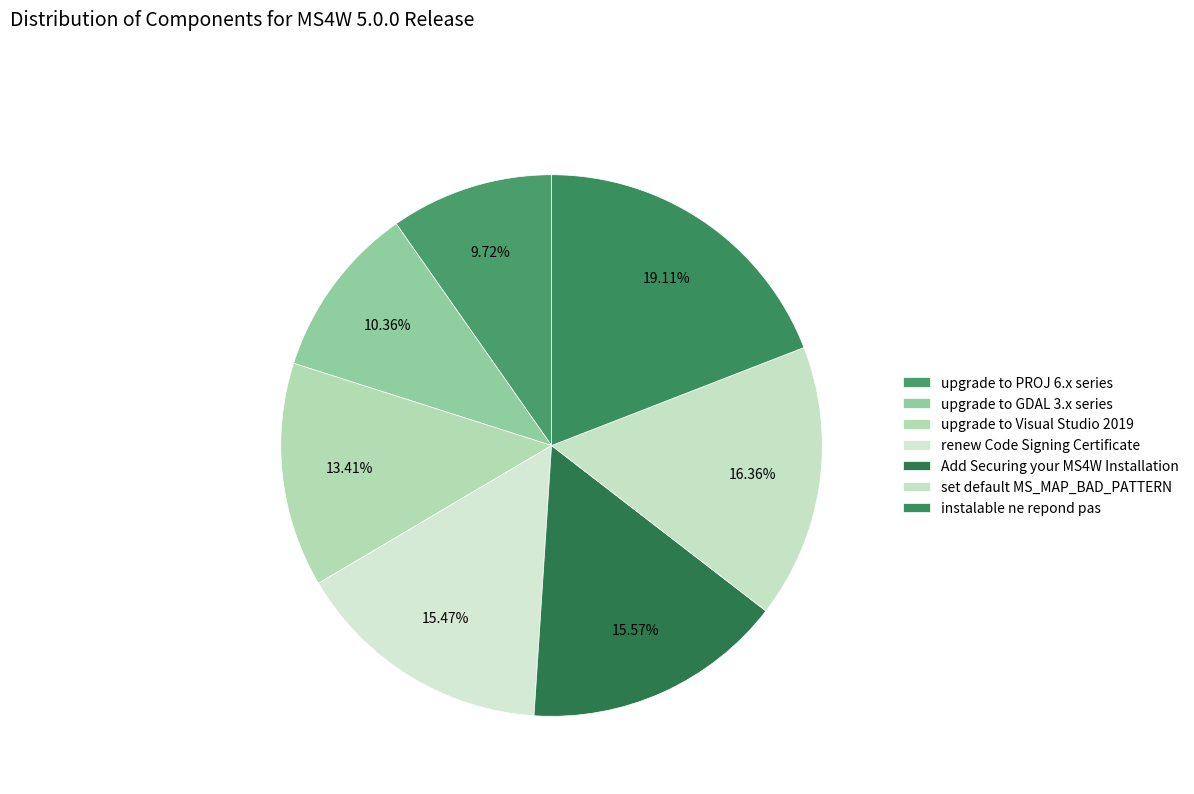

How many segments does this pie chart have?

7